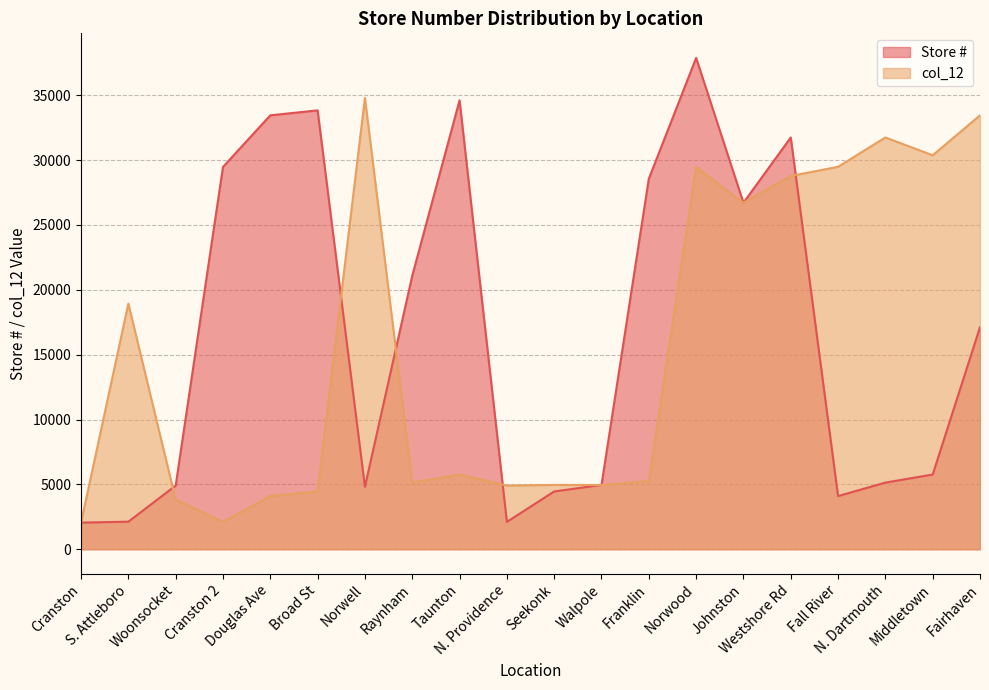

List the series in order of their peak value, highest first.

Store #, col_12